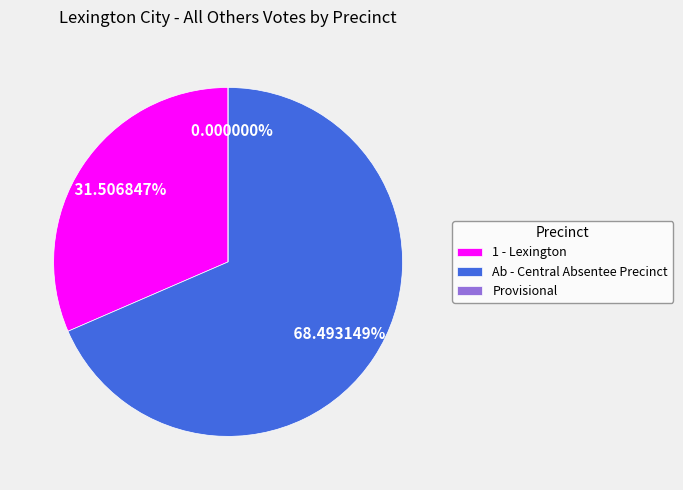

To the nearest percent, what is the average slice percentage?

33%